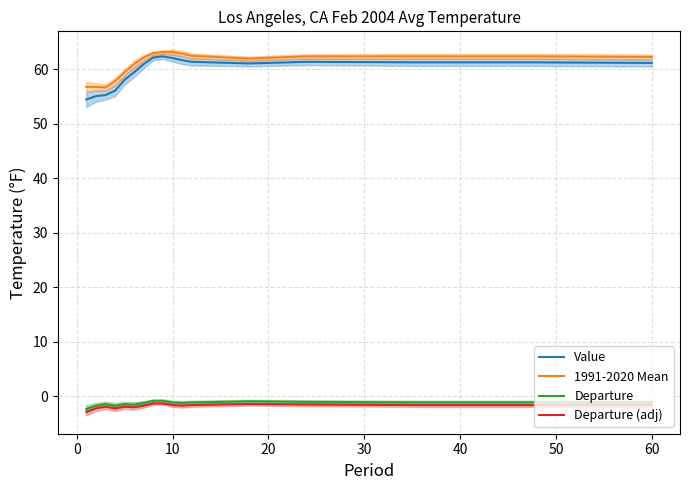

True or false: 1991-2020 Mean and Departure intersect in this chart.

False